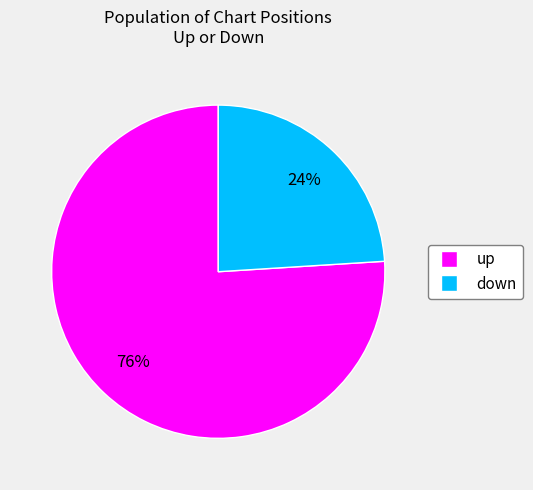

The up slice represents 76% of the pie. True or false?

True